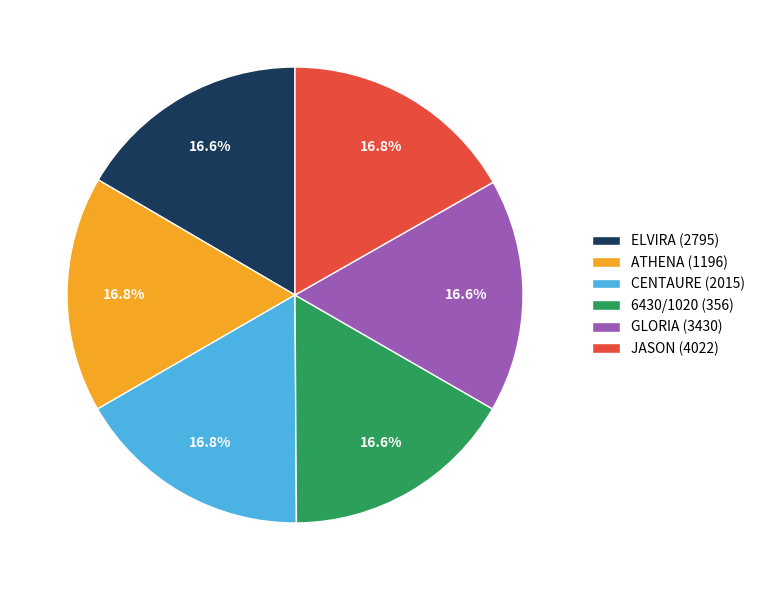

How many slices are in this pie chart?

6